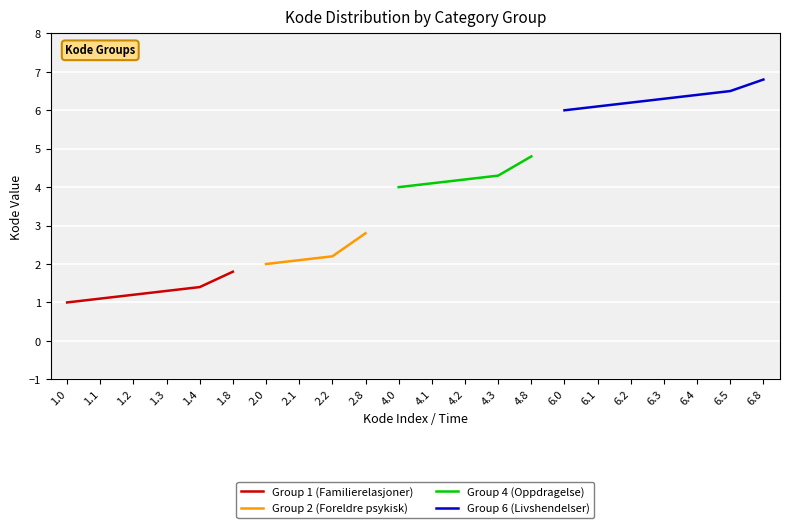

Count the number of categories in the chart.

22